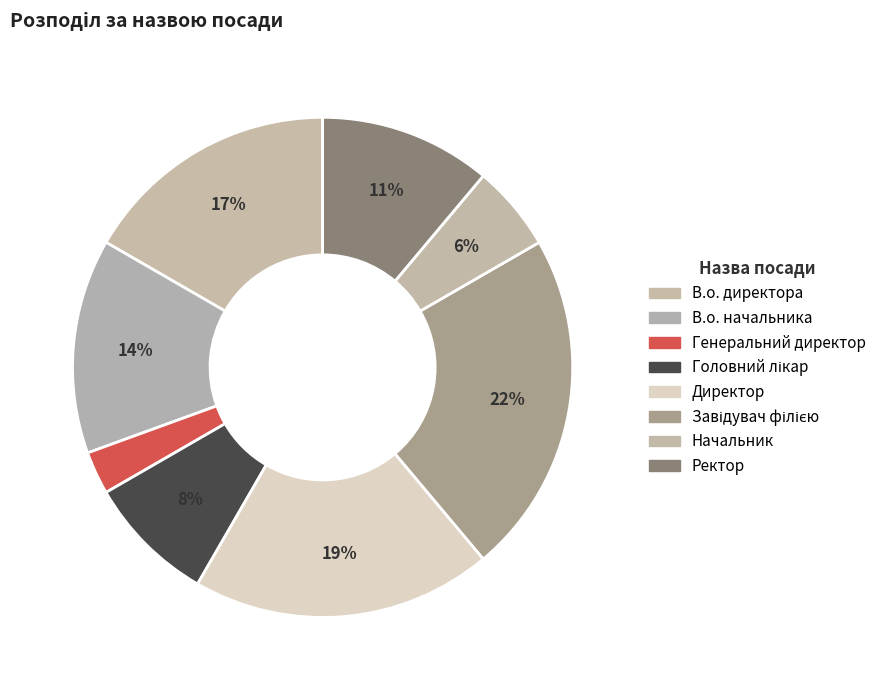

To the nearest percent, what percentage of the pie is В.о. директора?

17%